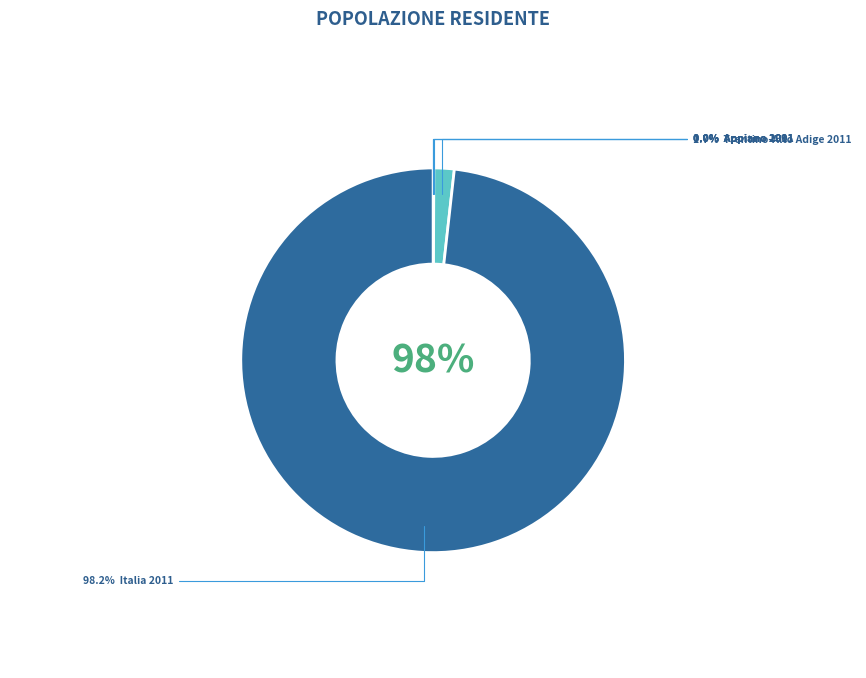

Does Italia 2011 represent more than half of the total?

Yes